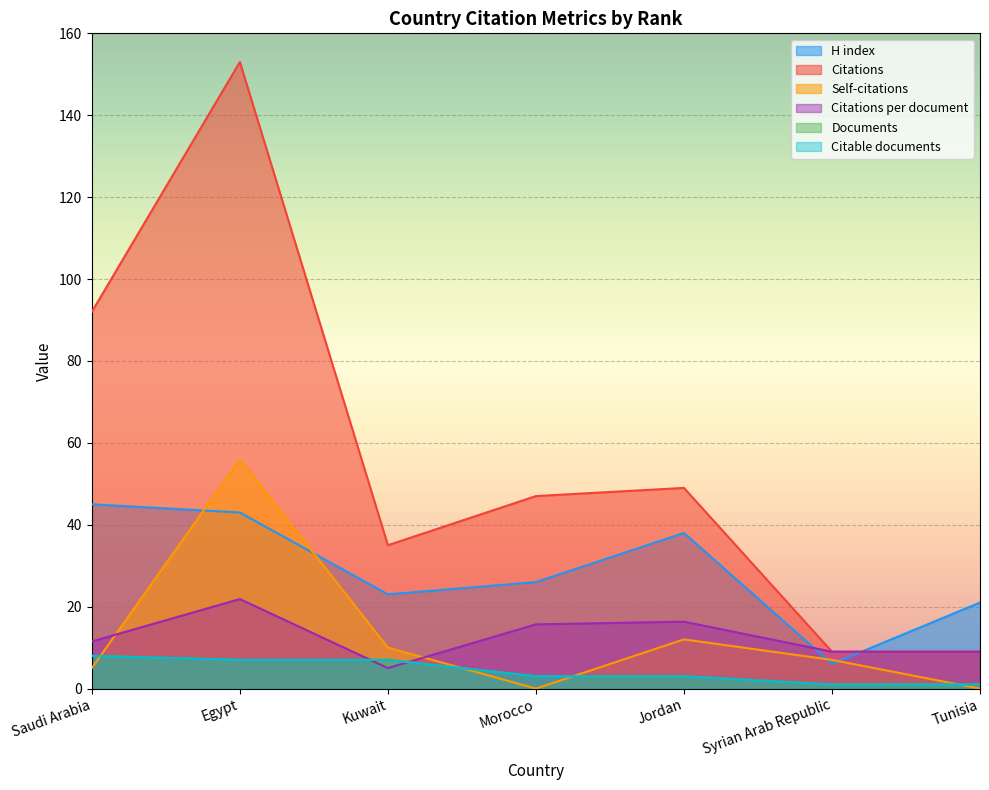

List the series in order of their peak value, lowest first.

Documents, Citable documents, Citations per document, H index, Self-citations, Citations